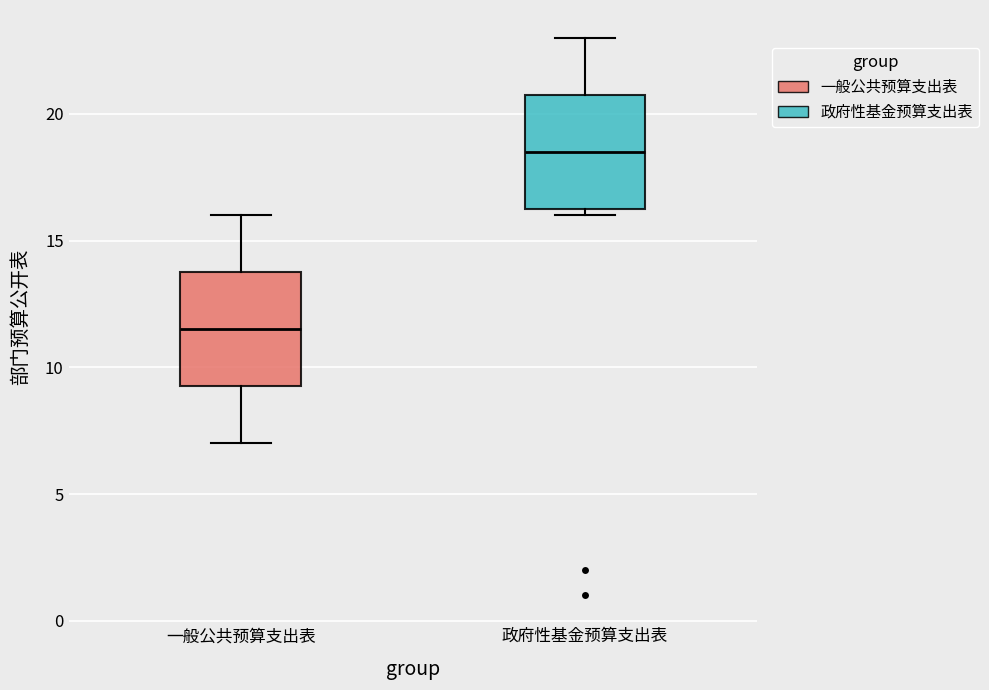

Reading left to right, transcribe this box plot: for each box, give where its median line is, the range the box spans, and where its two whiskers end, as read against the y-axis. The values are not printed on the chart, so give them approximately, as read against the axis.

一般公共预算支出表: median 11.5, box 9.5 to 14.0, whiskers 7.0 to 16.0
政府性基金预算支出表: median 18.5, box 16.5 to 21.0, whiskers 16.0 to 23.0